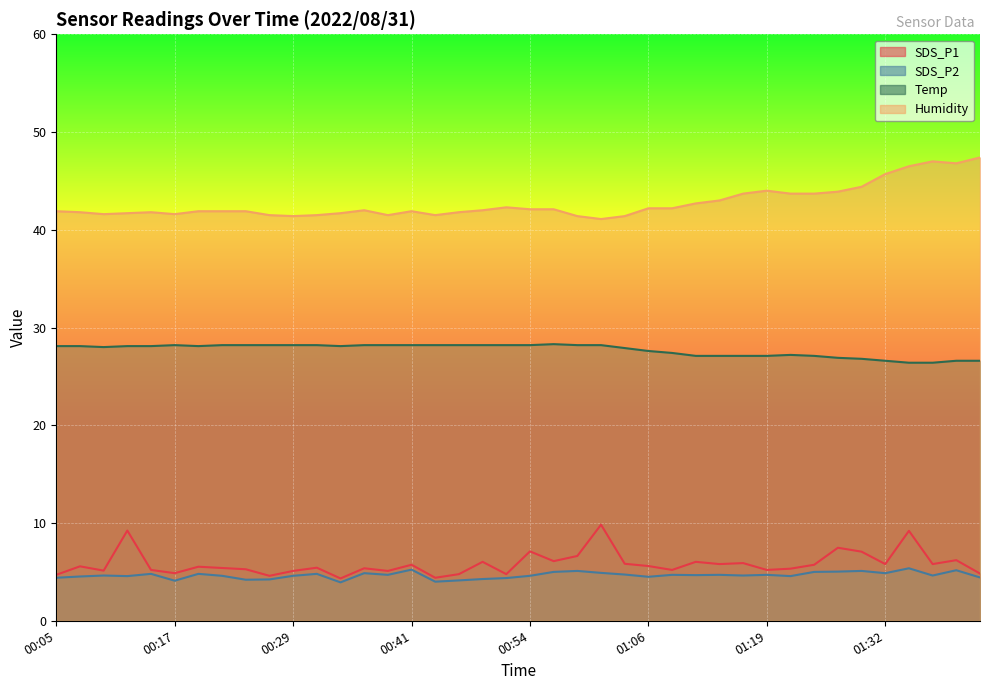

Which series has the largest total across all categories?

Humidity